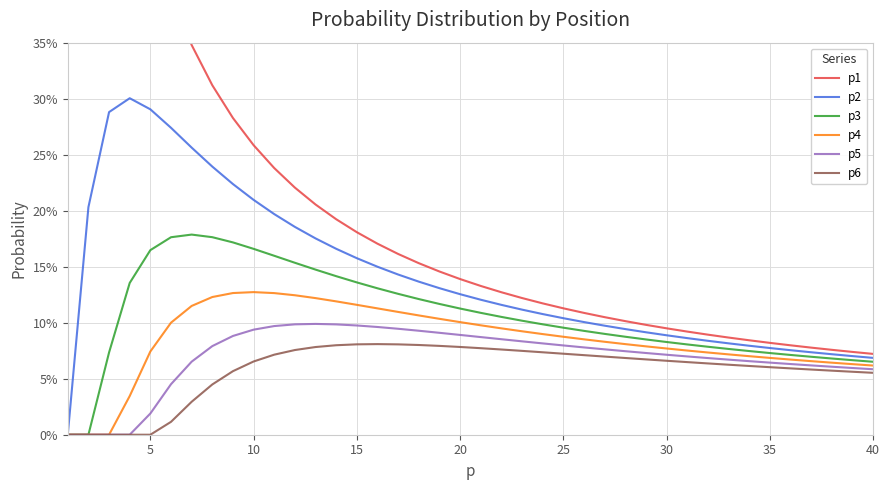

True or false: p3 and p5 cross at least once.

False